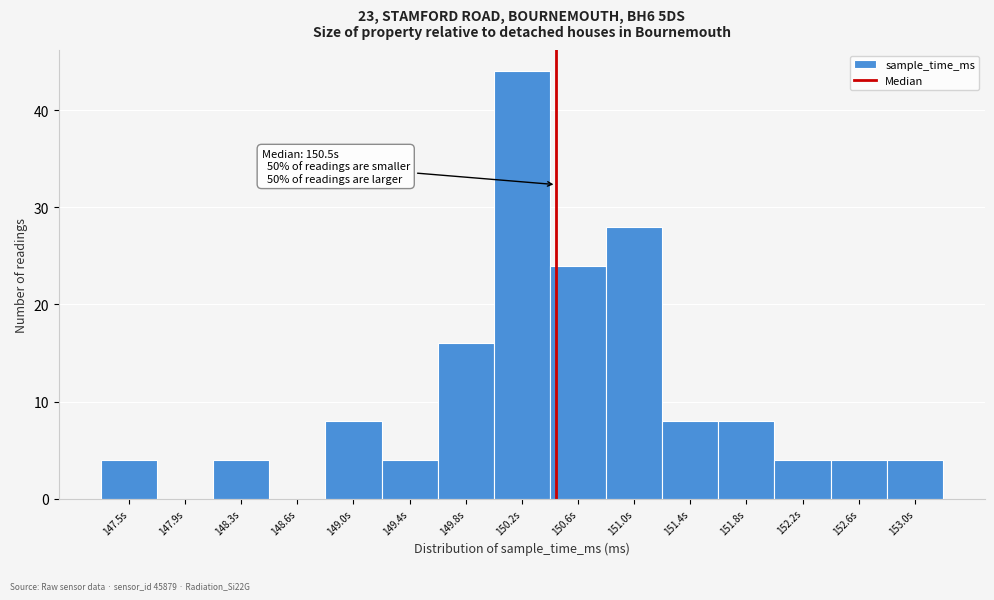

Reading right to left, extract all data points from this chart.

153.0s=4	152.6s=4	152.2s=4	151.8s=8	151.4s=8	151.0s=28	150.6s=24	150.2s=44	149.8s=16	149.4s=4	149.0s=8	148.6s=0	148.3s=4	147.9s=0	147.5s=4